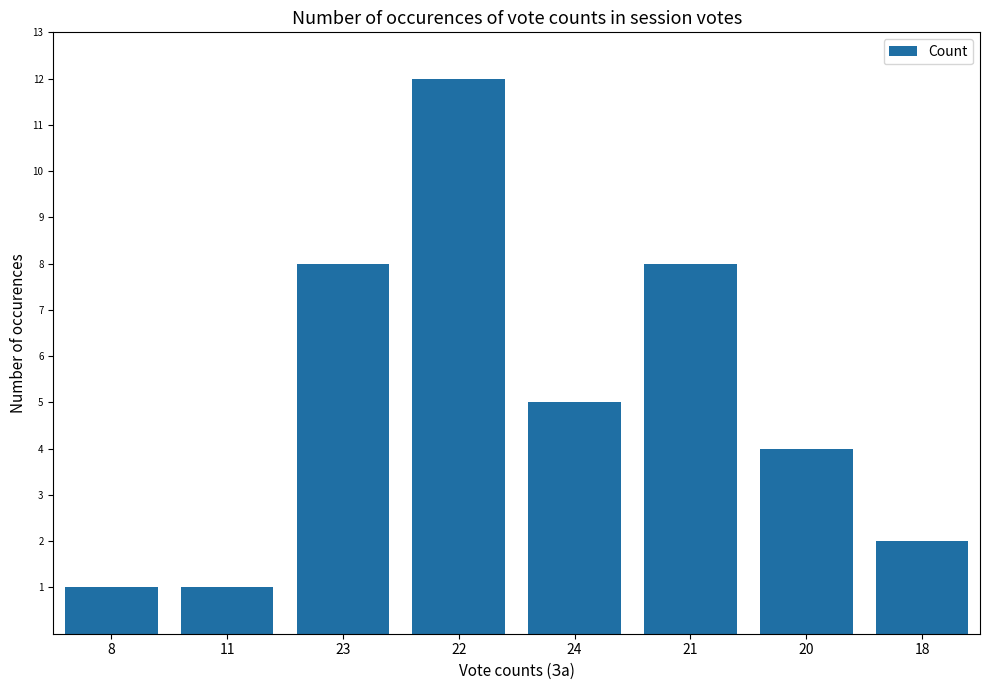

Between 24 and 23, which is larger?

23